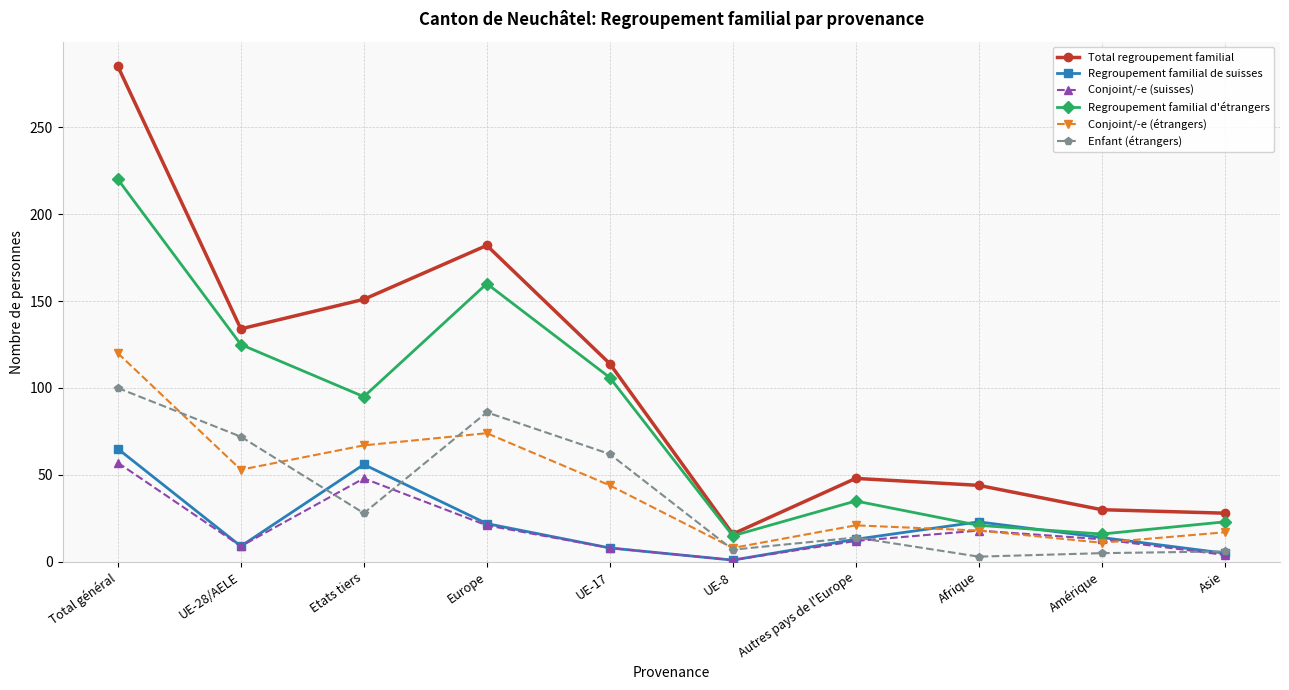

Does the chart have visible grid lines?

Yes